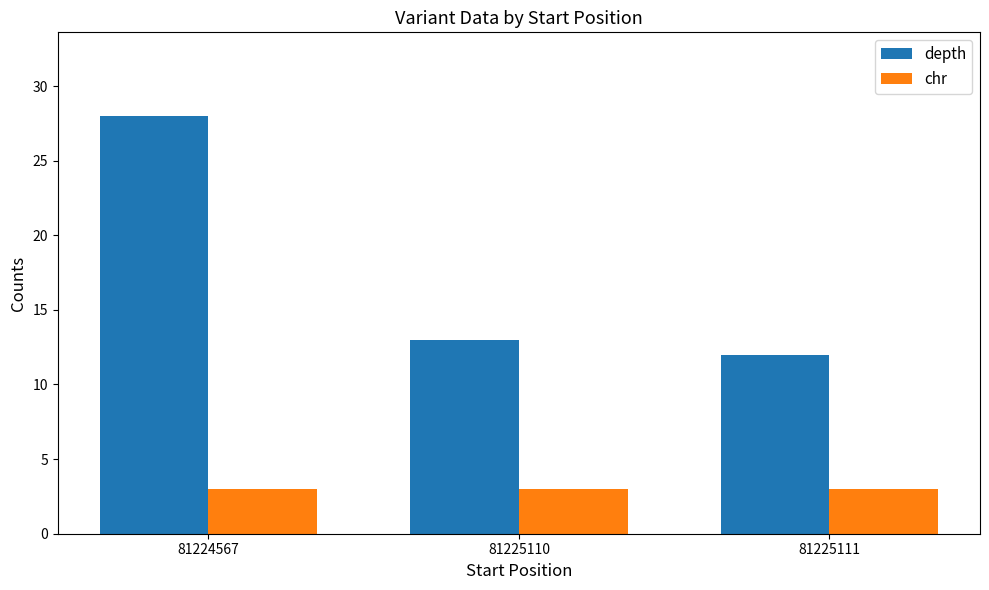

What is the sum of the chr values at 81225111 and 81225110?

6